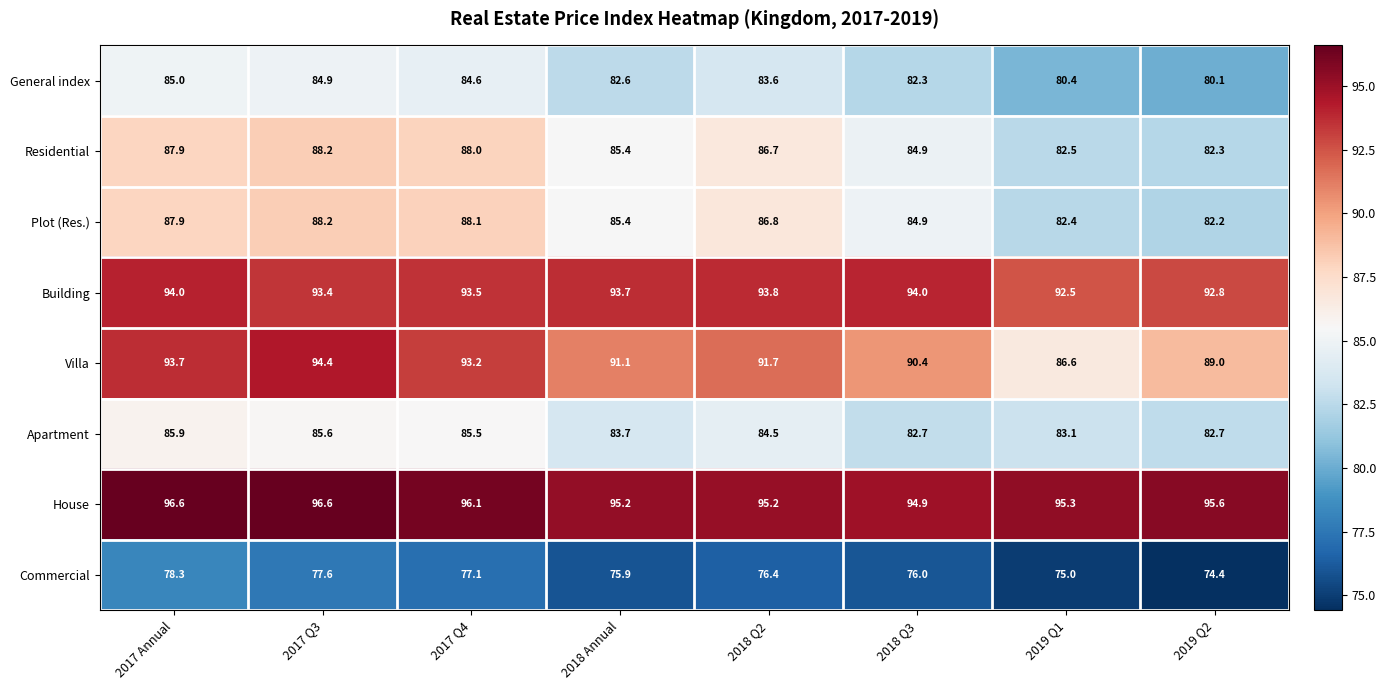

What is the difference between the highest and lowest values at 2018 Q2?

18.8